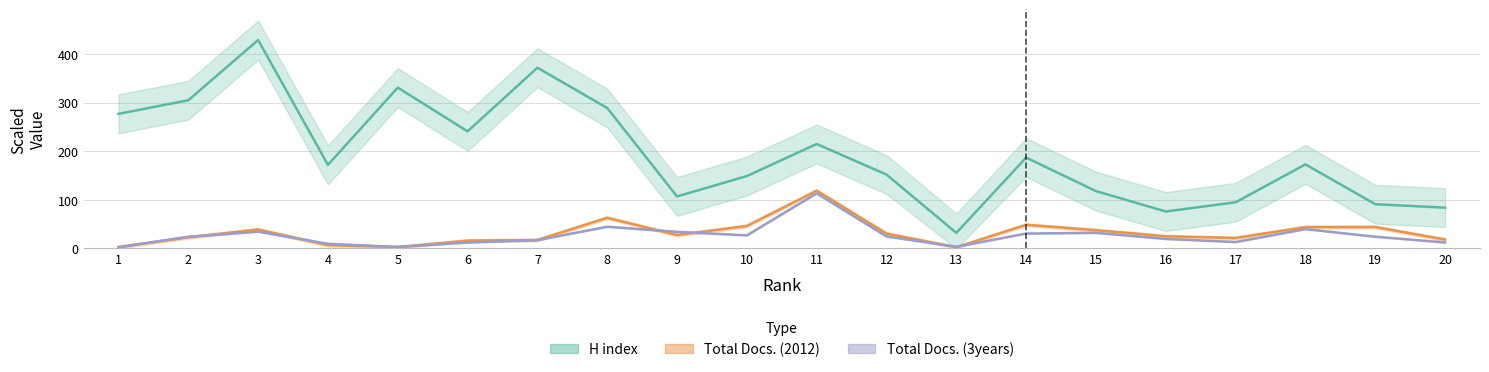

At 13, list the series in order from largest to smallest.

H index, Total Docs. (3years), Total Docs. (2012)